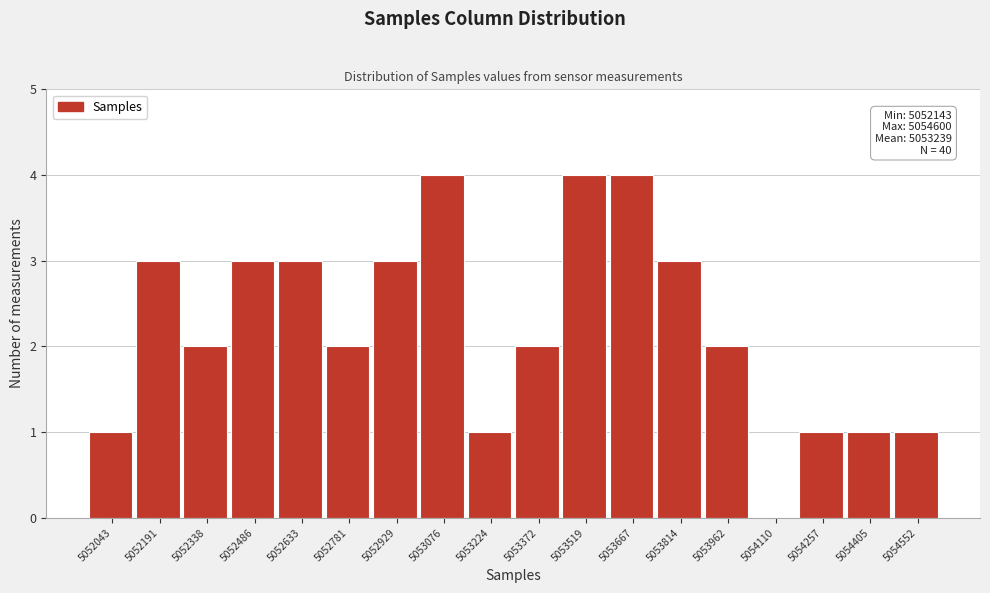

Reading left to right, what are all the values shown in this chart?

5052043=1	5052191=3	5052338=2	5052486=3	5052633=3	5052781=2	5052929=3	5053076=4	5053224=1	5053372=2	5053519=4	5053667=4	5053814=3	5053962=2	5054110=0	5054257=1	5054405=1	5054552=1